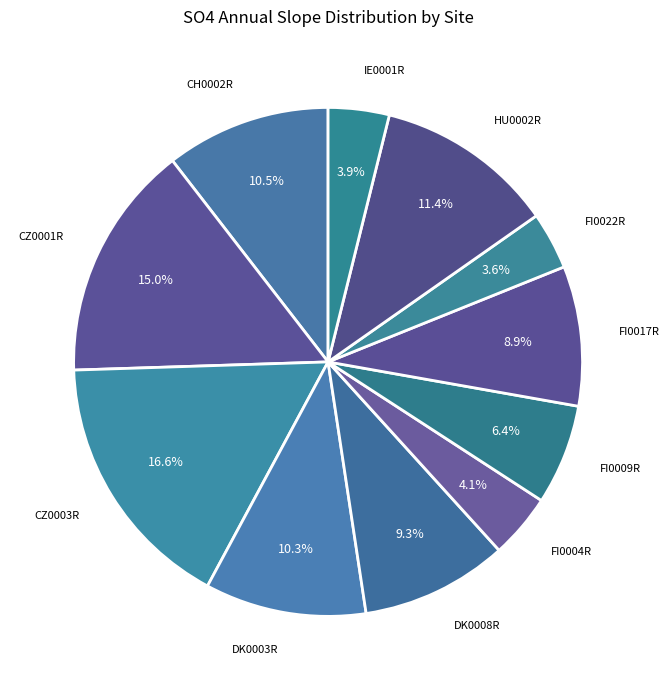

How many slices are in this pie chart?

11